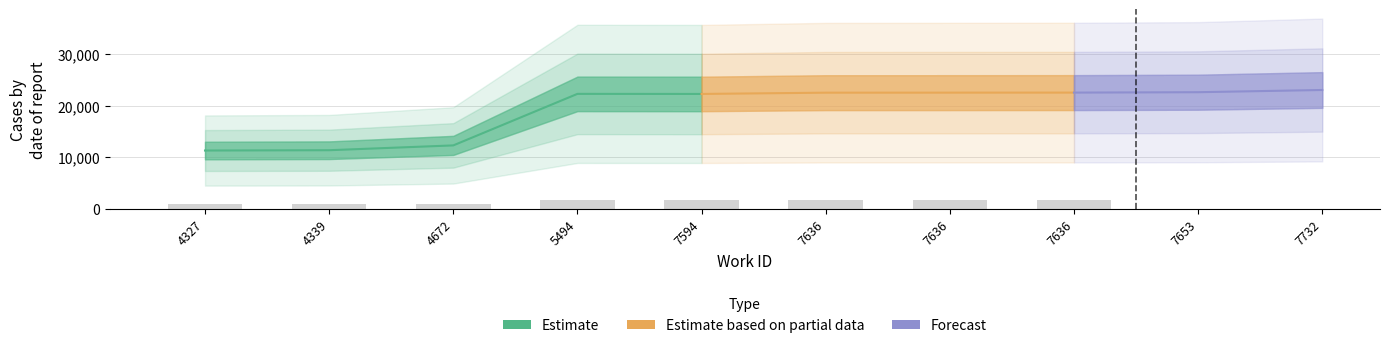

List the labels in order of value, smallest first.

4327, 4339, 4672, 7594, 5494, 7636, 7636, 7636, 7653, 7732